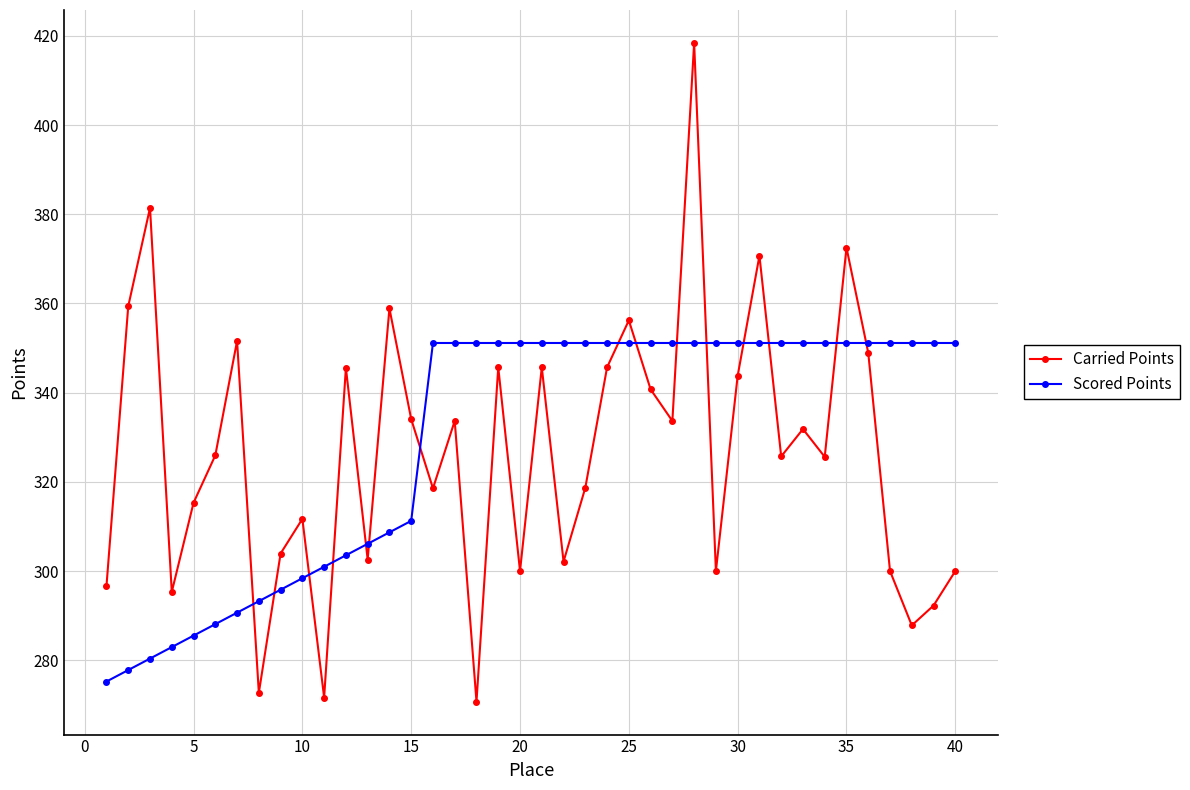

How many times do Carried Points and Scored Points cross each other?

15